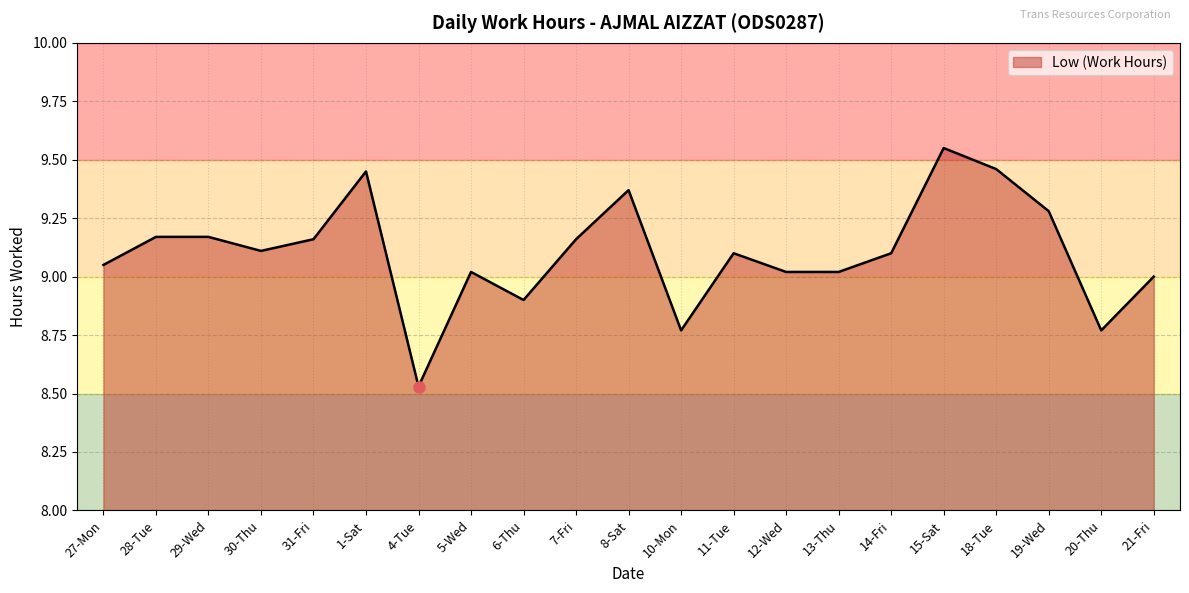

The value at 11-Tue is 9.1. True or false?

True